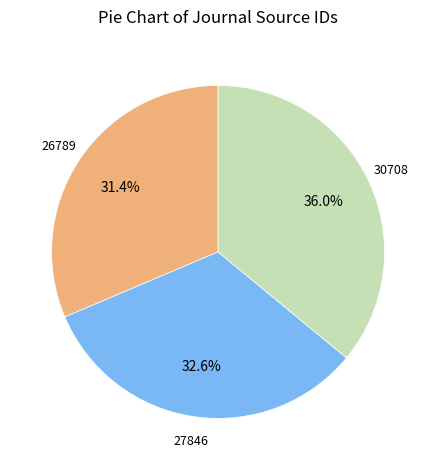

Is there a majority slice in this chart?

No